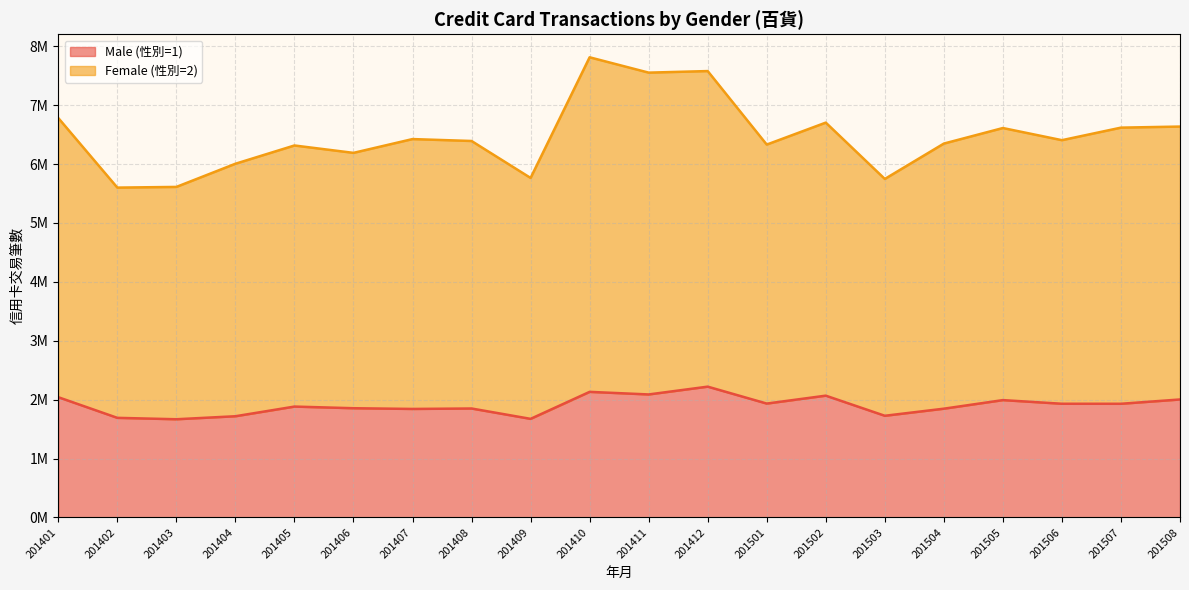

List the series in order of their overall mean, highest first.

Female (性別=2), Male (性別=1)